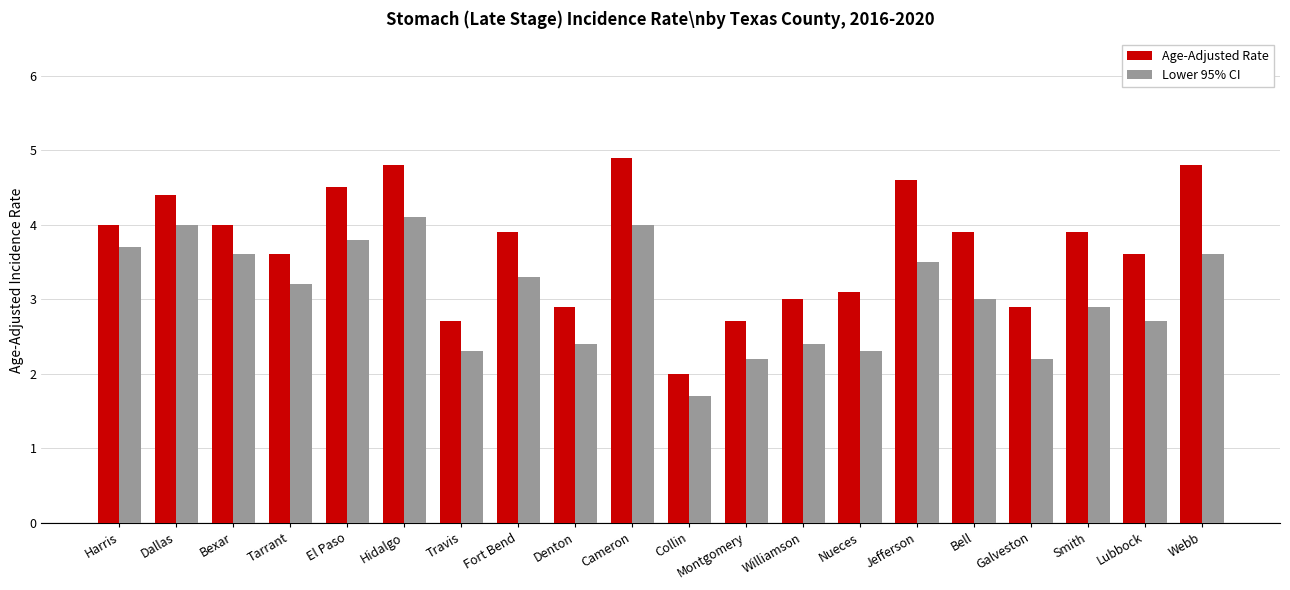

What is the total value across all series at Denton?

5.3